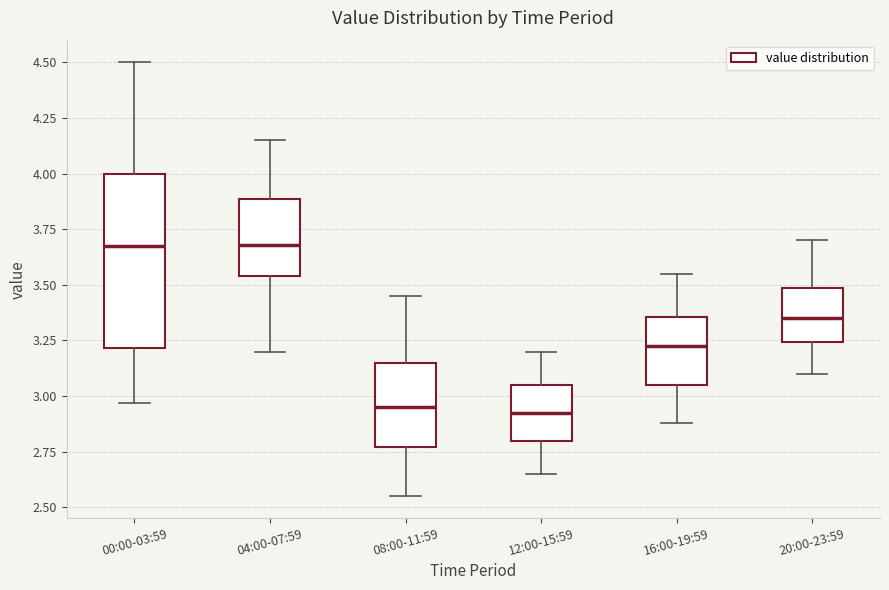

Comparing the boxes themselves (not the whiskers), which one is the tallest?

00:00-03:59